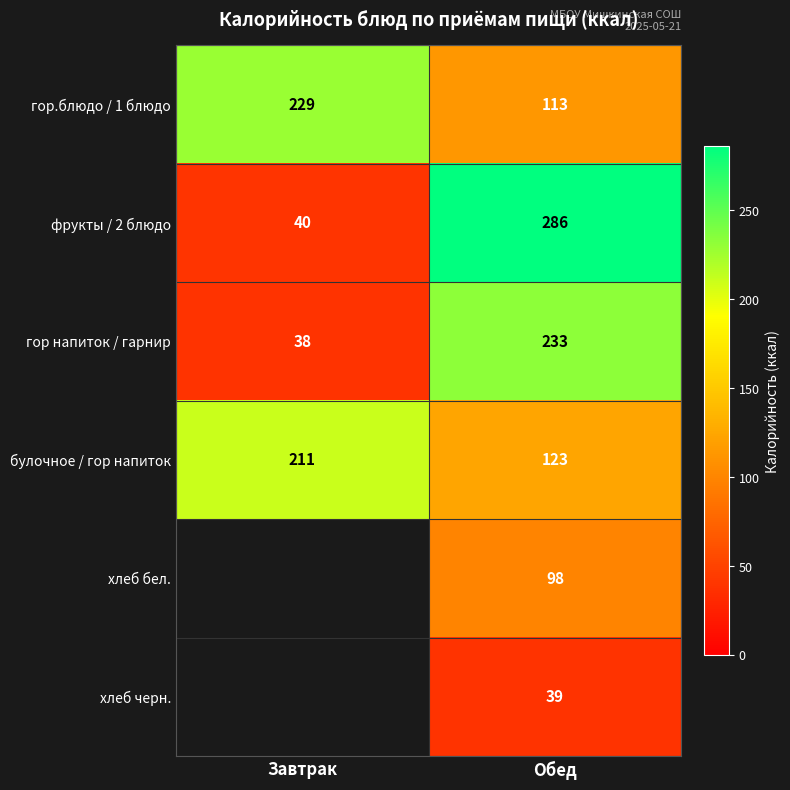

Is it true that фрукты / 2 блюдо equals 499.6 at Обед?

False